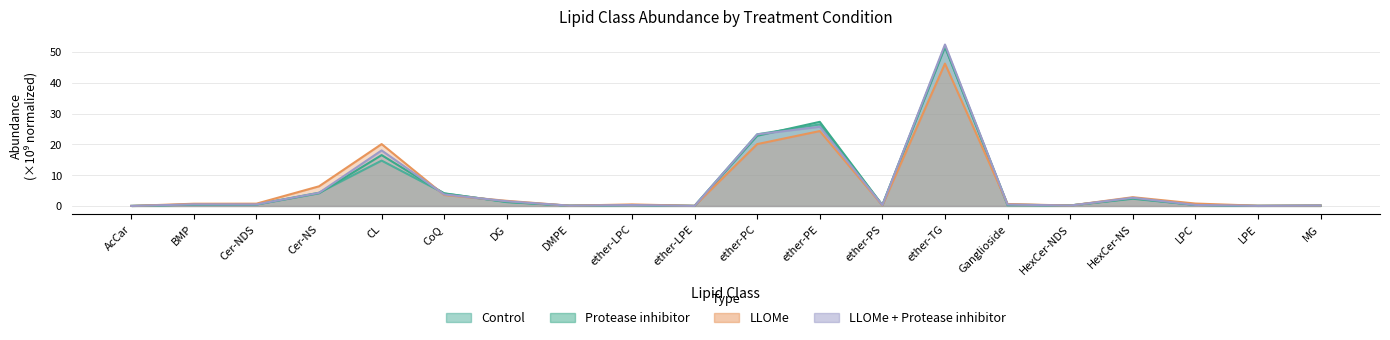

What is the difference between the second highest and minimum values in the Protease inhibitor series?

27.3